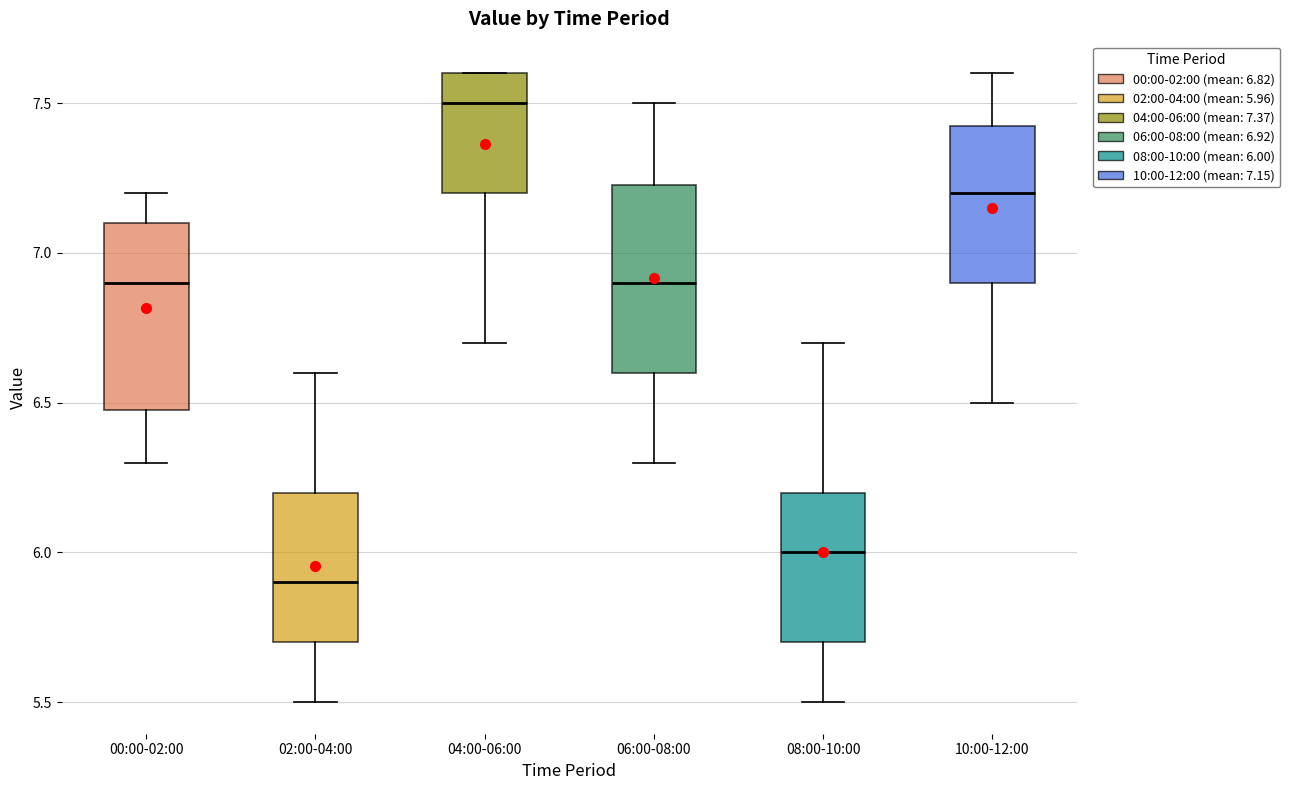

Reading left to right, read every box against the y-axis: the position of its median line, the range the box covers, and the ends of its whiskers. The values are not printed on the chart, so give them approximately, as read against the axis.

00:00-02:00: median 6.90, box 6.50 to 7.10, whiskers 6.30 to 7.20
02:00-04:00: median 5.90, box 5.70 to 6.20, whiskers 5.50 to 6.60
04:00-06:00: median 7.50, box 7.20 to 7.60, whiskers 6.70 to 7.60
06:00-08:00: median 6.90, box 6.60 to 7.25, whiskers 6.30 to 7.50
08:00-10:00: median 6.00, box 5.70 to 6.20, whiskers 5.50 to 6.70
10:00-12:00: median 7.20, box 6.90 to 7.45, whiskers 6.50 to 7.60